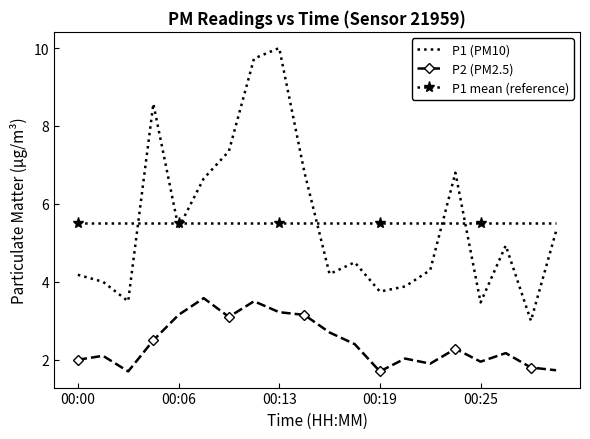

List the series in order of their peak value, lowest first.

P2 (PM2.5), P1 mean (reference), P1 (PM10)